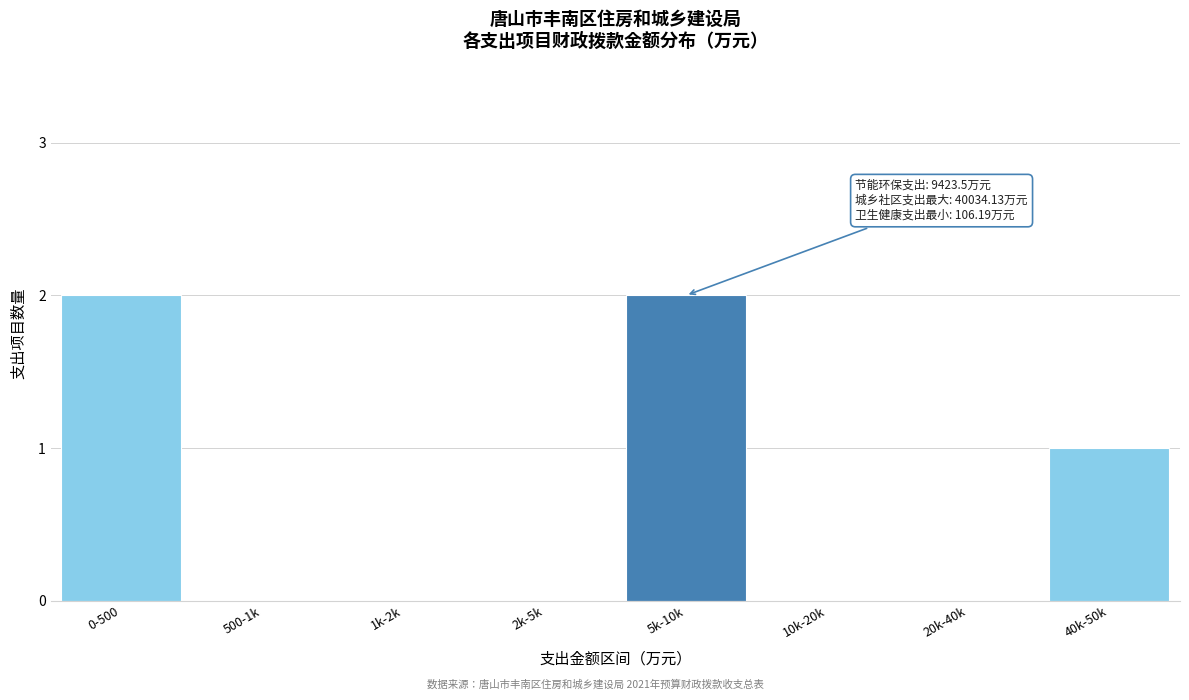

Reading left to right, what are all the values shown in this chart?

0-500=2	500-1k=0	1k-2k=0	2k-5k=0	5k-10k=2	10k-20k=0	20k-40k=0	40k-50k=1